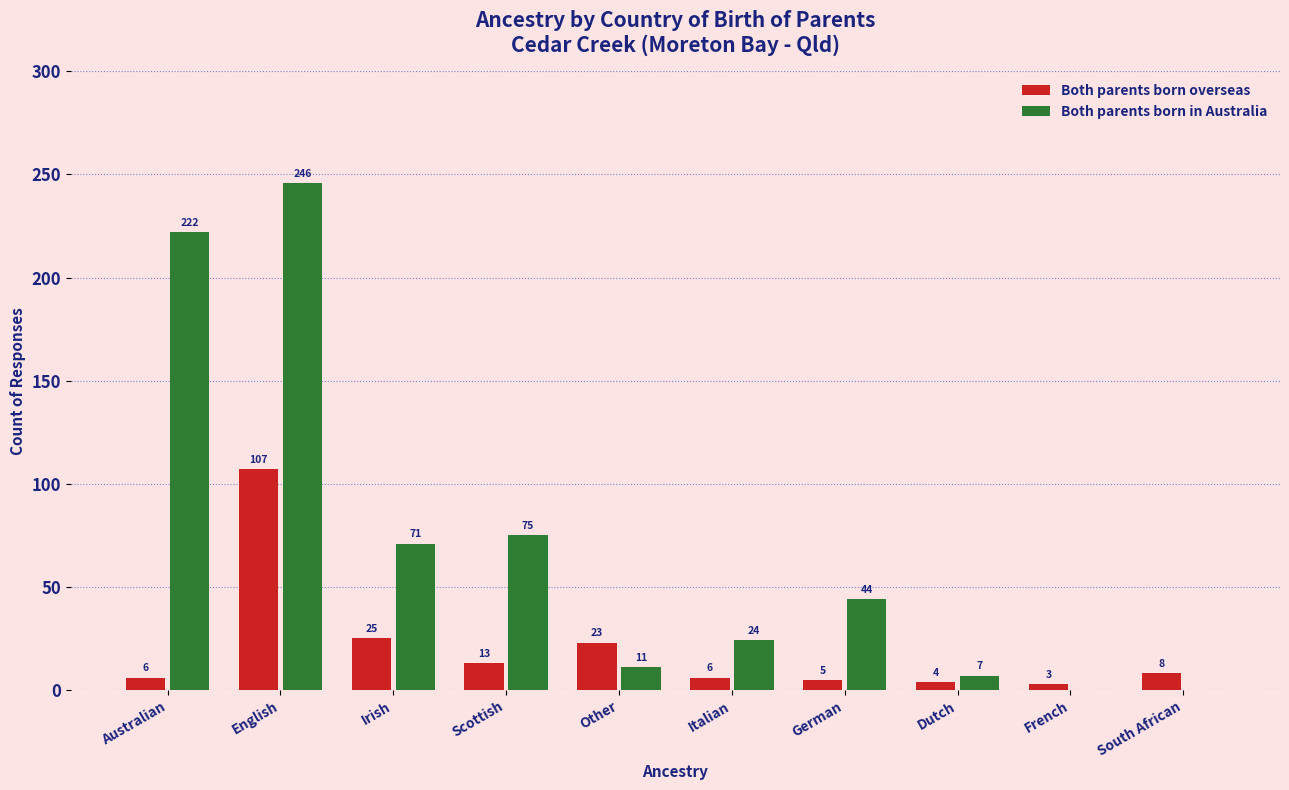

At which category is the sum across all series the highest?

English